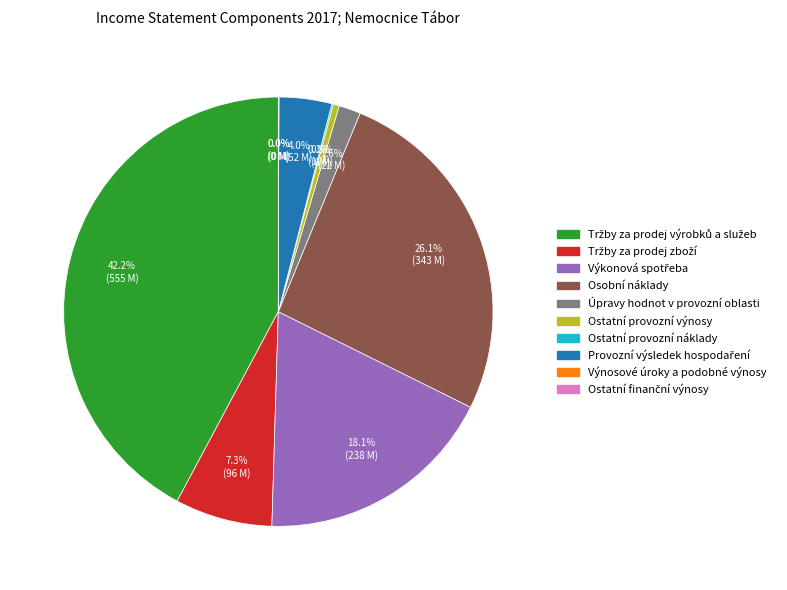

How much of the chart is everything except Úpravy hodnot v provozní oblasti?

98.4%